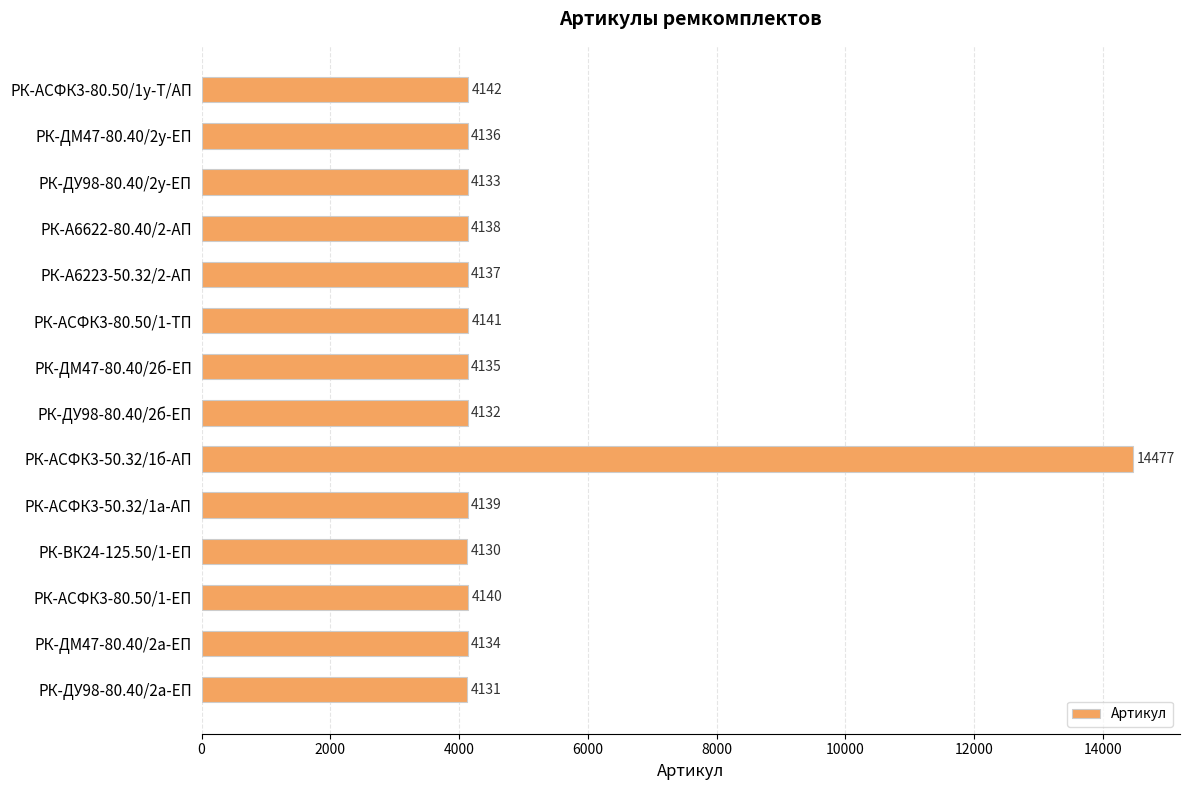

What is the value of the 6th bar from the top?

4141